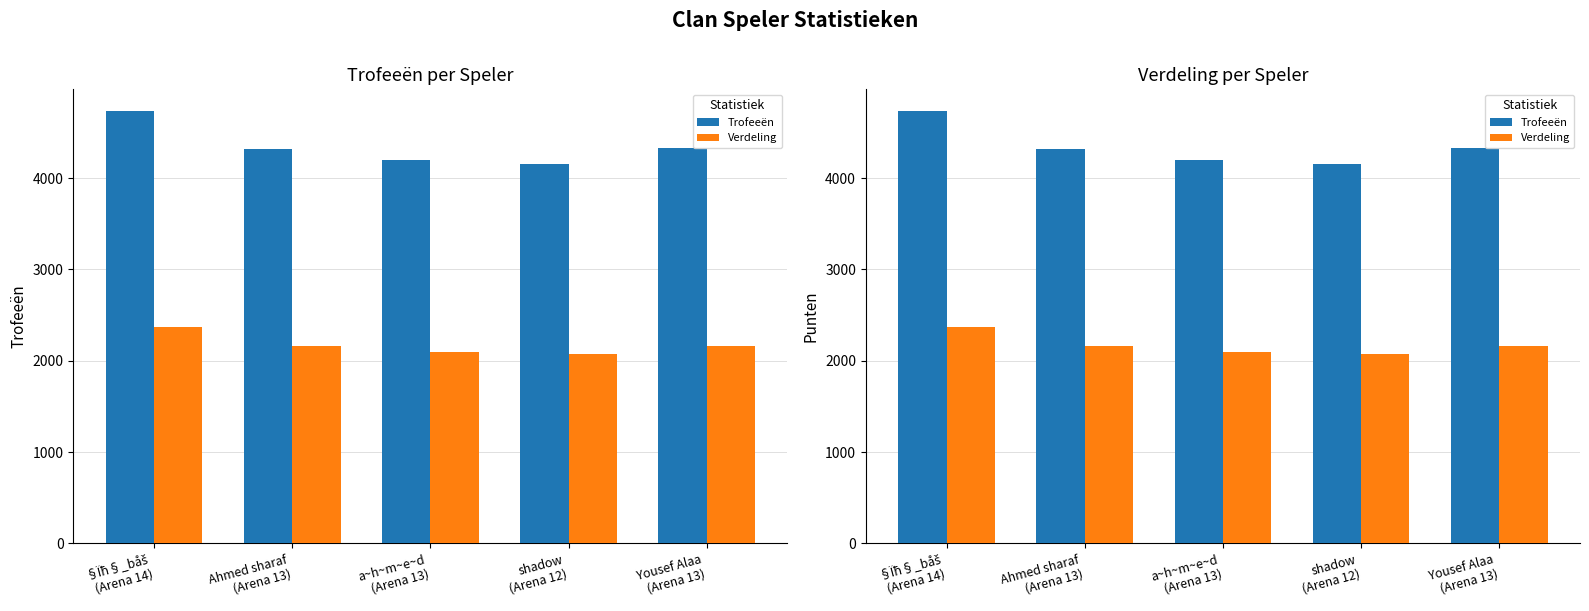

How many data points does each series have?

5